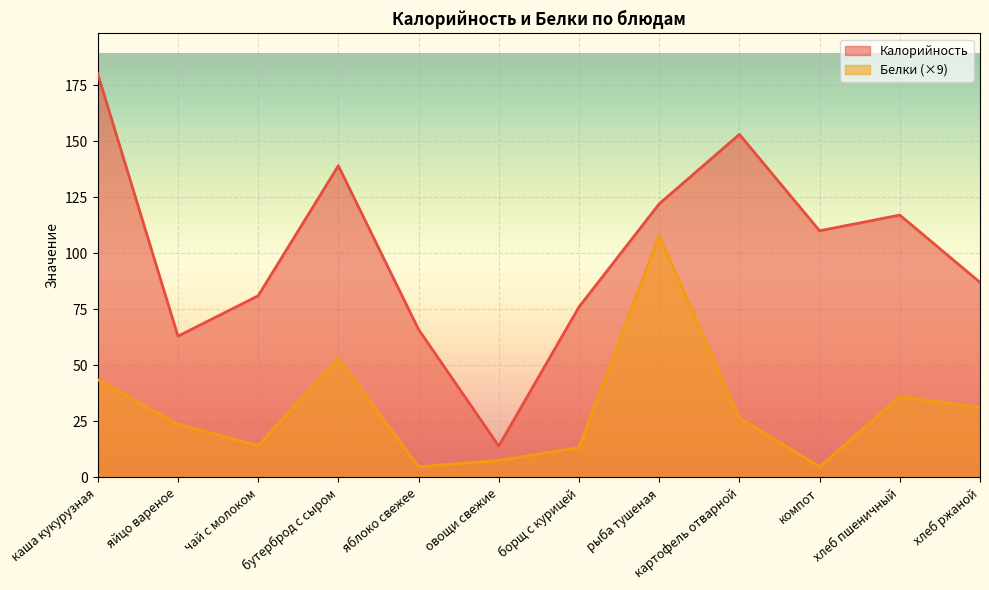

True or false: Калорийность has a value of 117.0 at хлеб пшеничный.

True